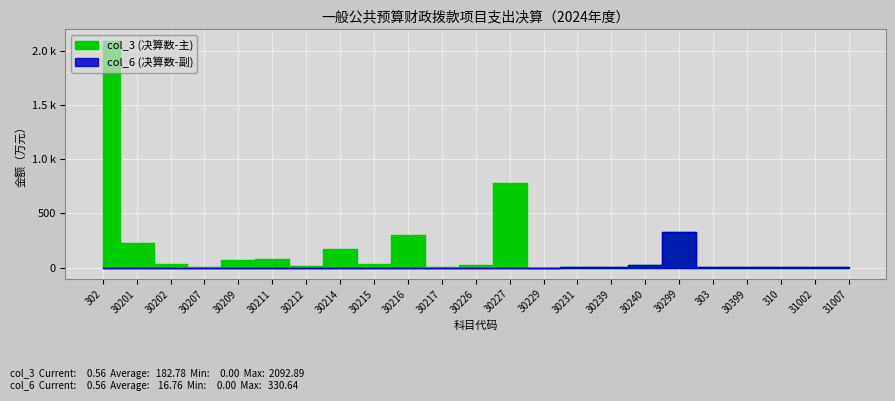

How many values in col_3 (决算数-主) are above zero?

22